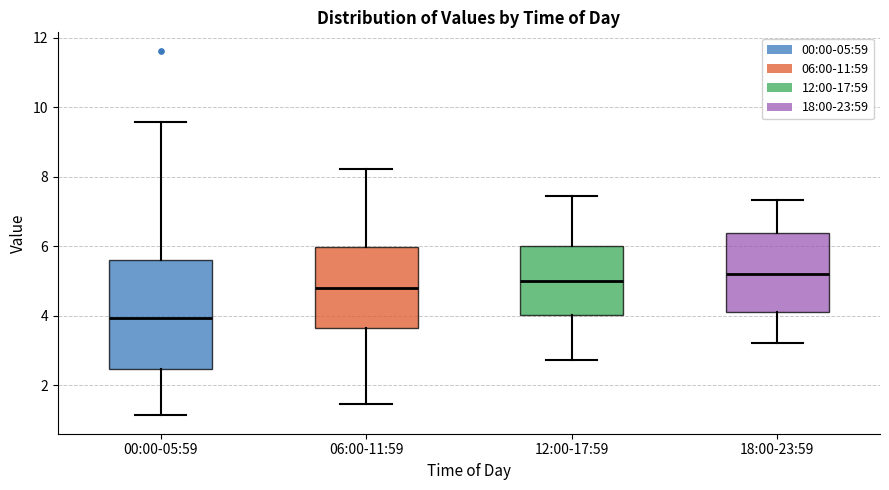

Reading left to right, read every box against the y-axis: the position of its median line, the range the box covers, and the ends of its whiskers. The values are not printed on the chart, so give them approximately, as read against the axis.

00:00-05:59: median 4.0, box 2.4 to 5.6, whiskers 1.2 to 9.6
06:00-11:59: median 4.8, box 3.6 to 6.0, whiskers 1.4 to 8.2
12:00-17:59: median 5.0, box 4.0 to 6.0, whiskers 2.8 to 7.4
18:00-23:59: median 5.2, box 4.0 to 6.4, whiskers 3.2 to 7.4